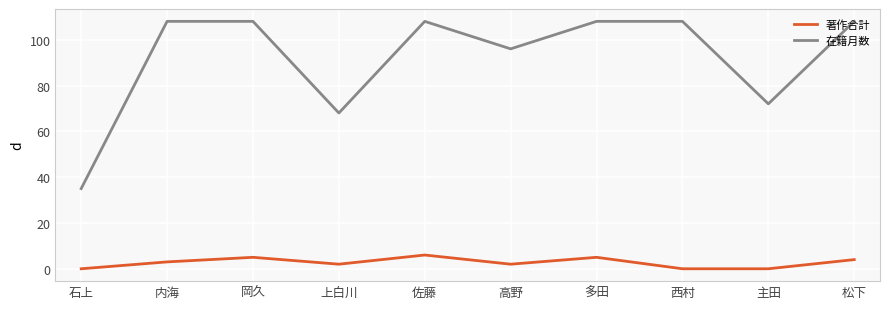

Where is the first local minimum for 著作合計?

上白川